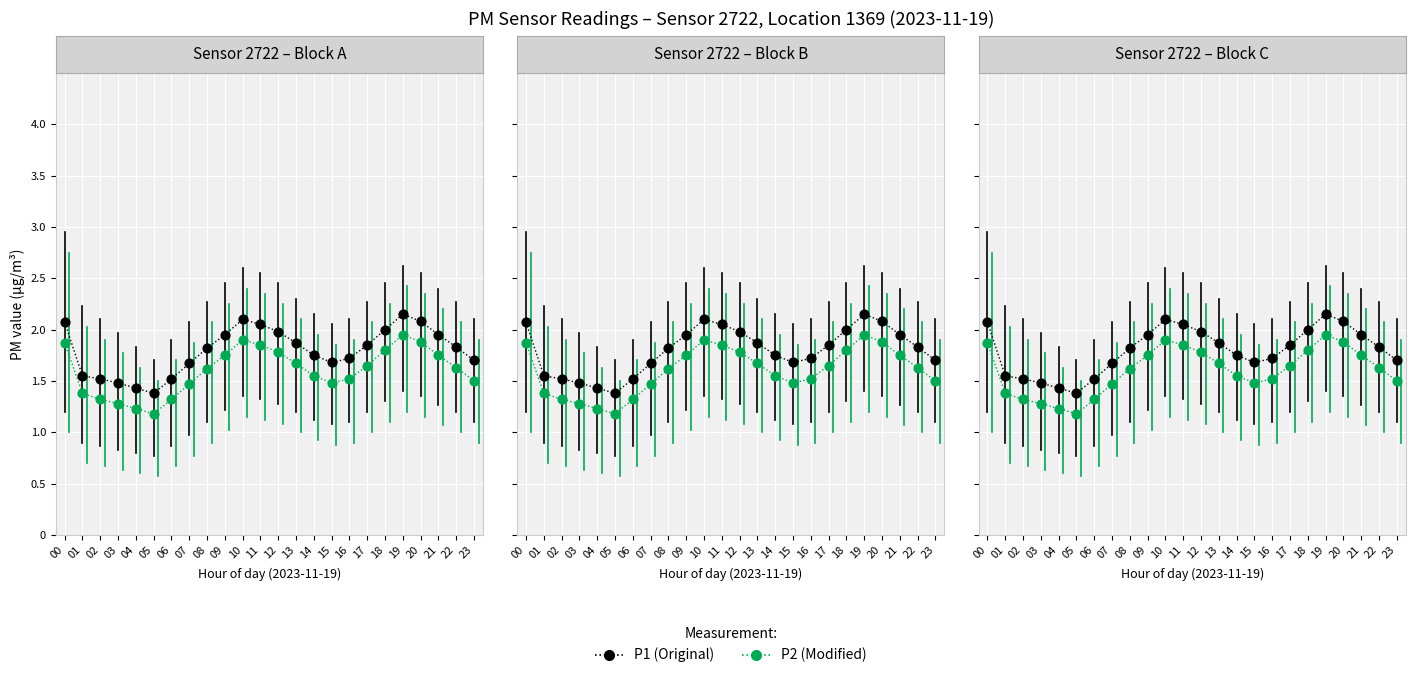

What are all the series names shown in the legend?

P1, P2